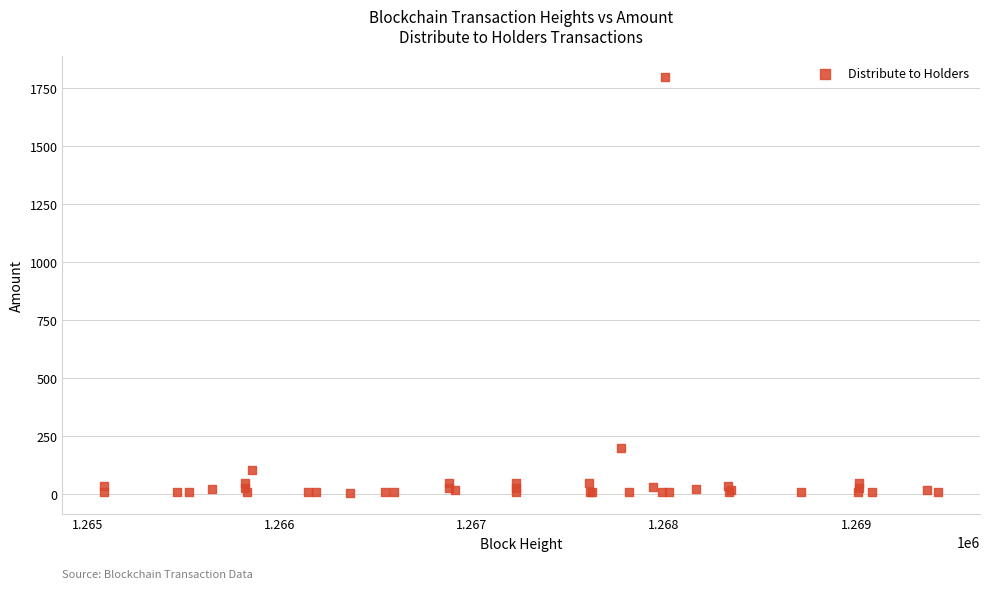

What Y value in the scatter plot is closest to 902?

200.0